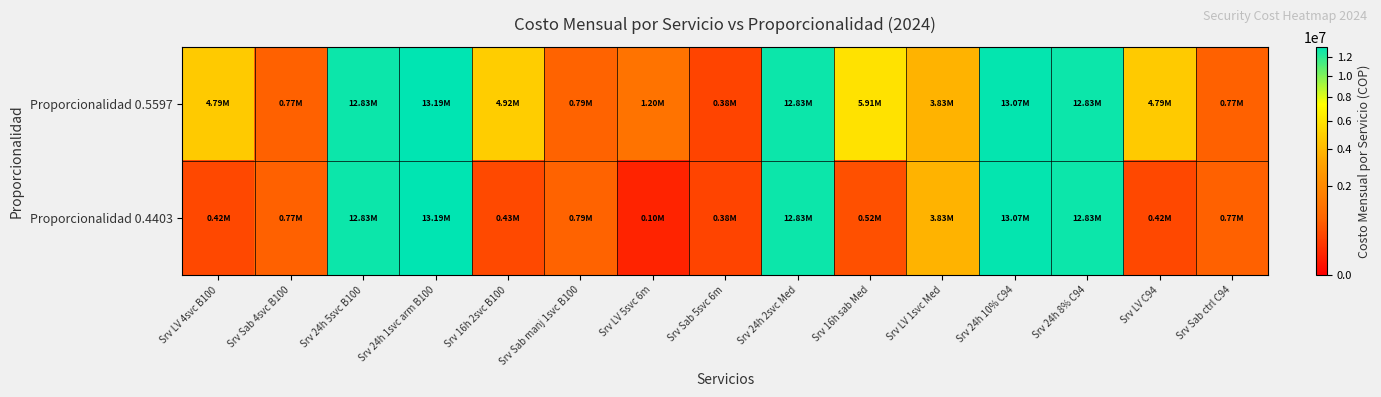

Reading left to right, extract all data points from this chart.

Proporcionalidad 0.5597: Srv LV 4svc B100=4788315.6	Srv Sab 4svc B100=766130.5	Srv 24h 5svc B100=12832720.0	Srv 24h 1svc arm B100=13189240.0	Srv 16h 2svc B100=4921345.1	Srv Sab manj 1svc B100=787415.2	Srv LV 5svc 6m=1197078.9	Srv Sab 5svc 6m=383065.2	Srv 24h 2svc Med=12832720.0	Srv 16h sab Med=5905614.1	Srv LV 1svc Med=3830652.5	Srv 24h 10% C94=13070400.0	Srv 24h 8% C94=12832720.0	Srv LV C94=4788315.6	Srv Sab ctrl C94=766130.5
Proporcionalidad 0.4403: Srv LV 4svc B100=418536.8	Srv Sab 4svc B100=766130.5	Srv 24h 5svc B100=12832720.0	Srv 24h 1svc arm B100=13189240.0	Srv 16h 2svc B100=430164.6	Srv Sab manj 1svc B100=787415.2	Srv LV 5svc 6m=104634.2	Srv Sab 5svc 6m=383065.2	Srv 24h 2svc Med=12832720.0	Srv 16h sab Med=516197.5	Srv LV 1svc Med=3830652.5	Srv 24h 10% C94=13070400.0	Srv 24h 8% C94=12832720.0	Srv LV C94=418536.8	Srv Sab ctrl C94=766130.5